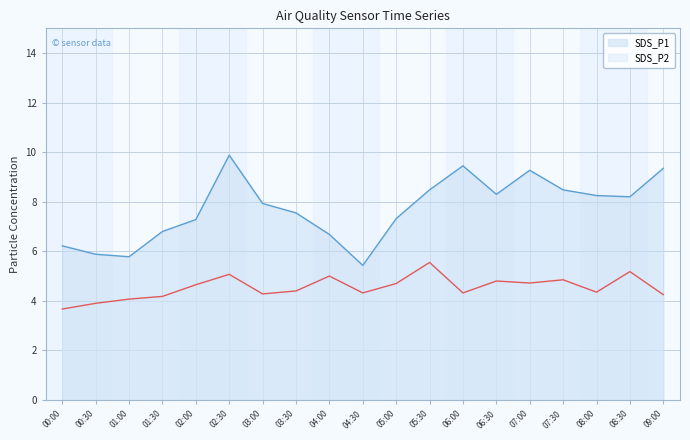

What position from the left is 03:30?

8